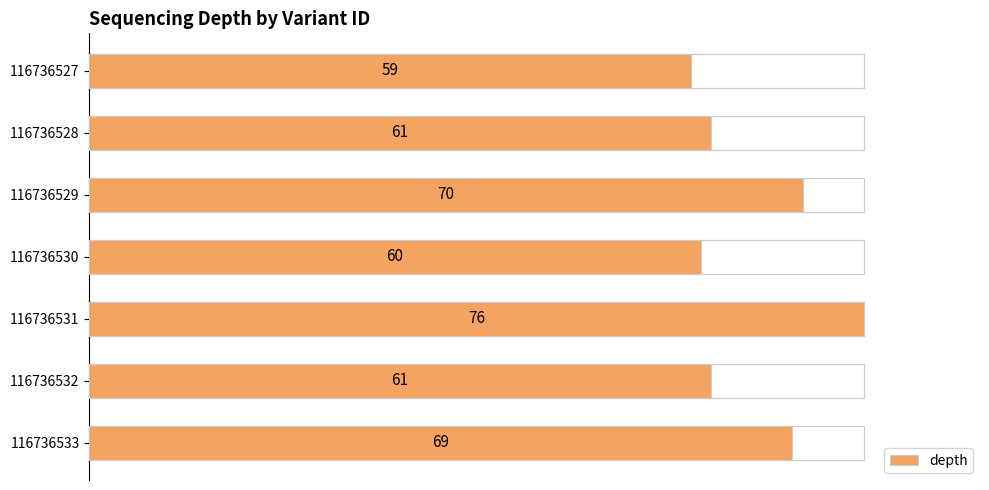

What is the value of the 4th bar from the left?

60